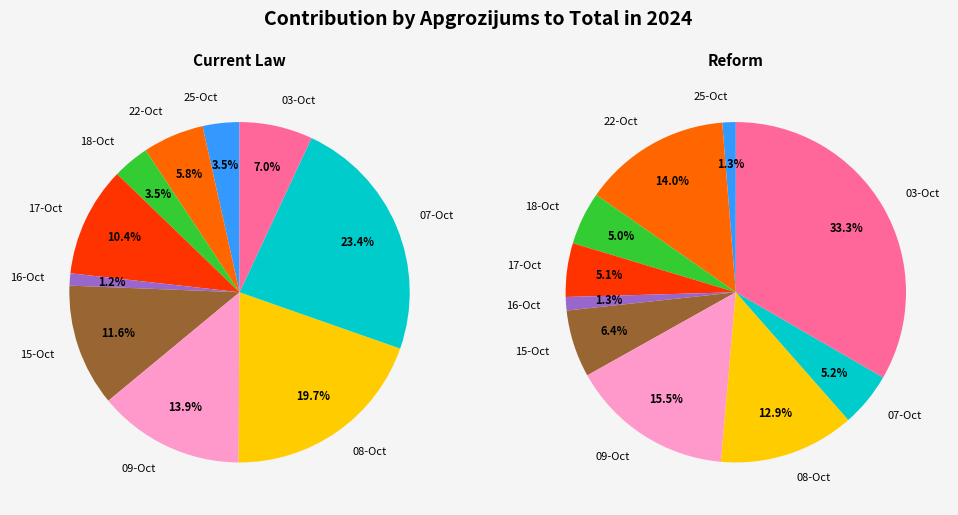

To the nearest percent, what percentage of the pie is 2024-10-08?

13%